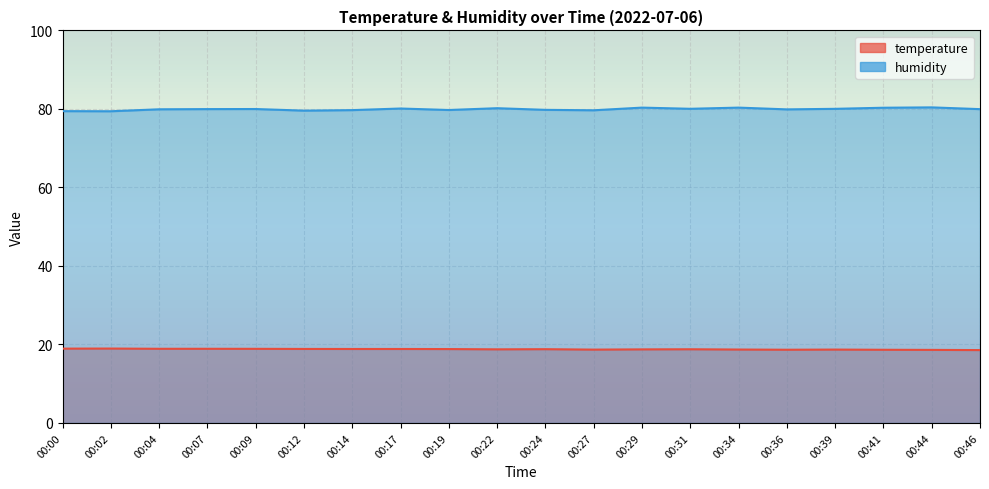

Where is the first local minimum for temperature?

00:22